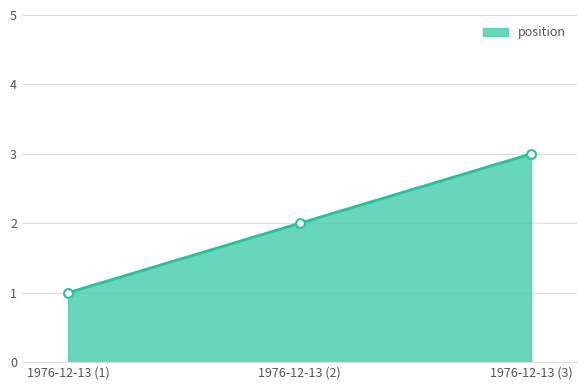

What is the change in value from 1976-12-13 (1) to 1976-12-13 (2)?

+1